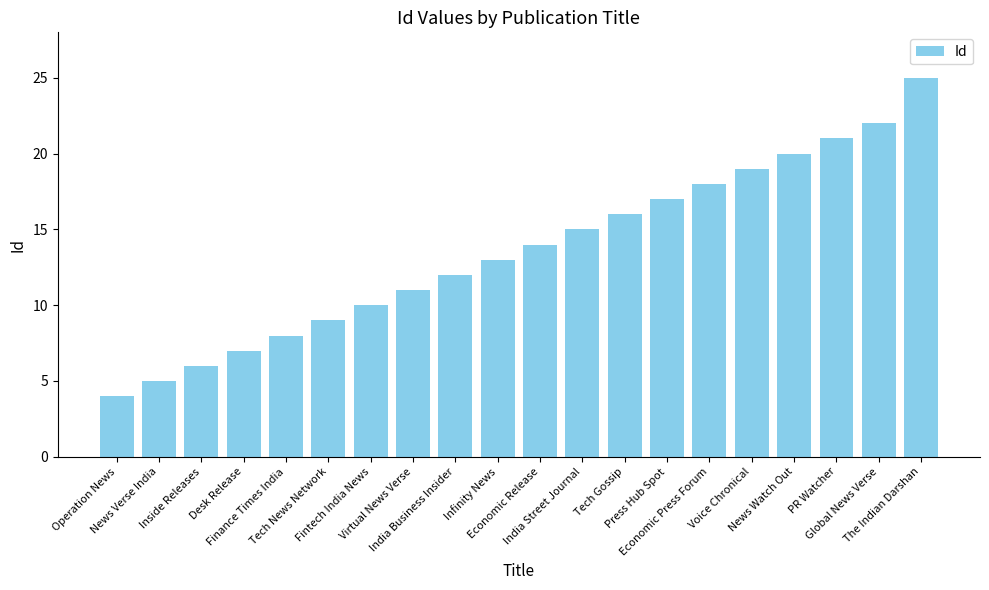

What is the change in value from Desk Release to News Watch Out?

+13